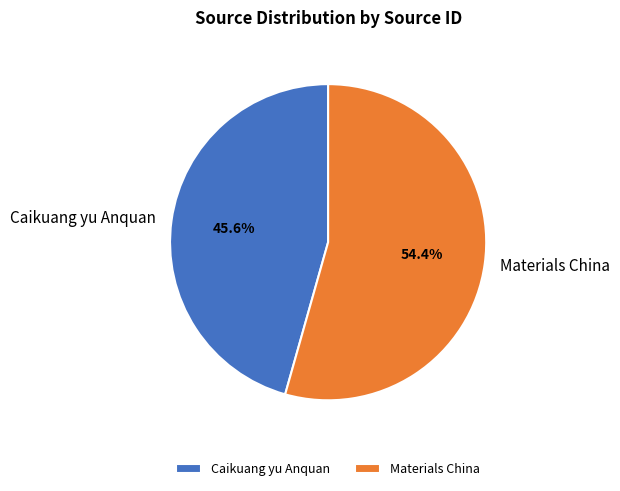

Approximately how many times larger is the value at Materials China compared to Caikuang yu Anquan?

1.2